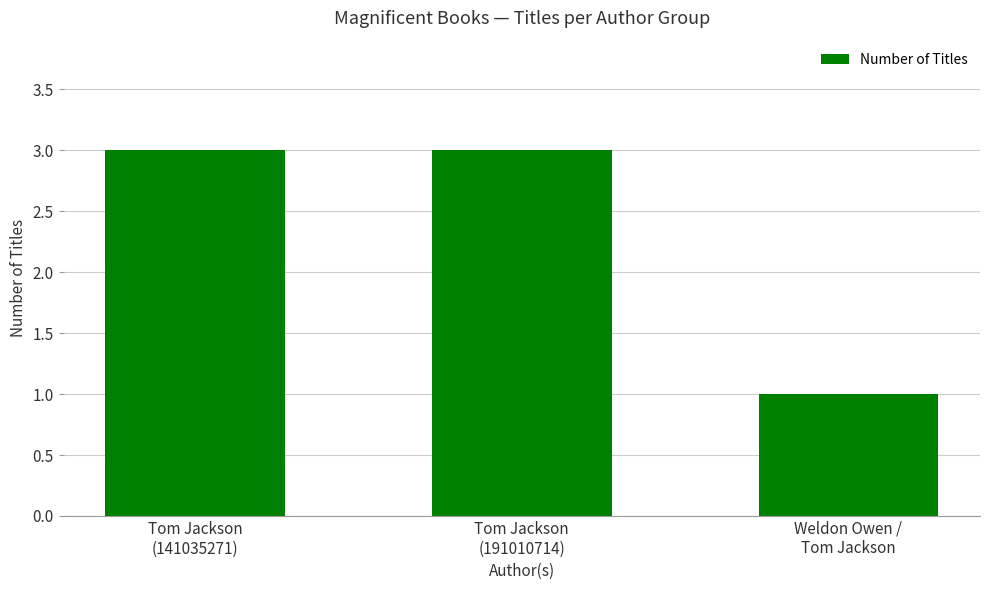

Is it true that the value at Tom Jackson
(191010714) is 3?

True